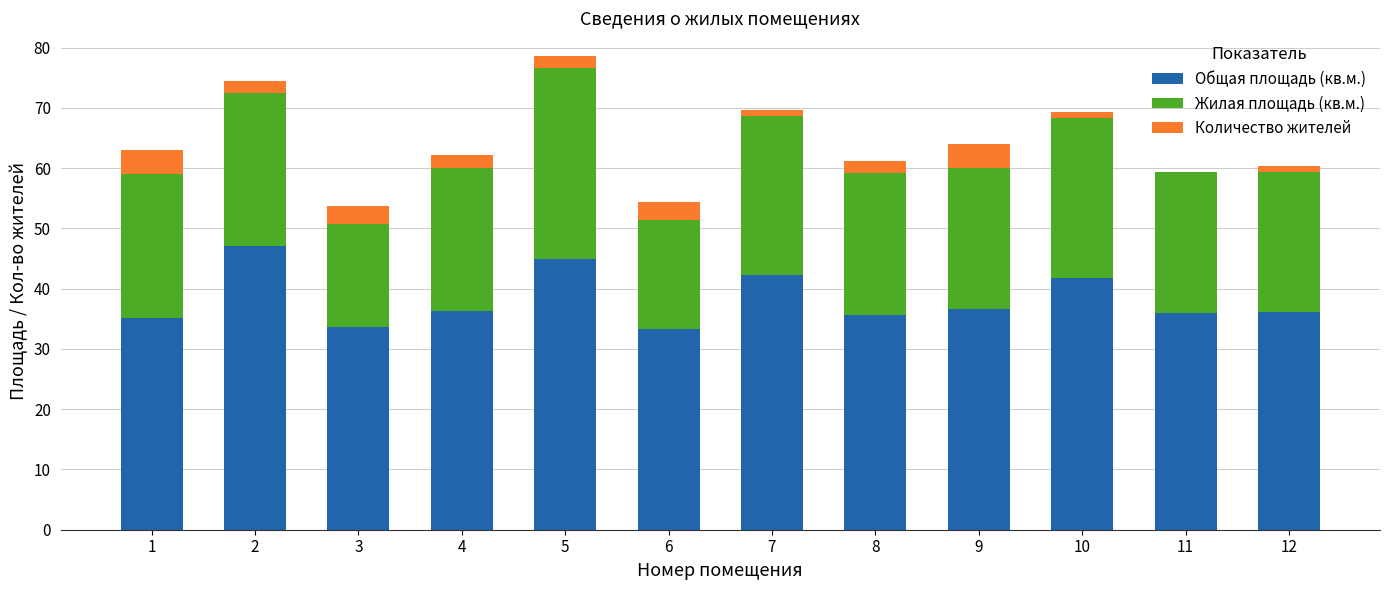

Are the bars horizontal?

No